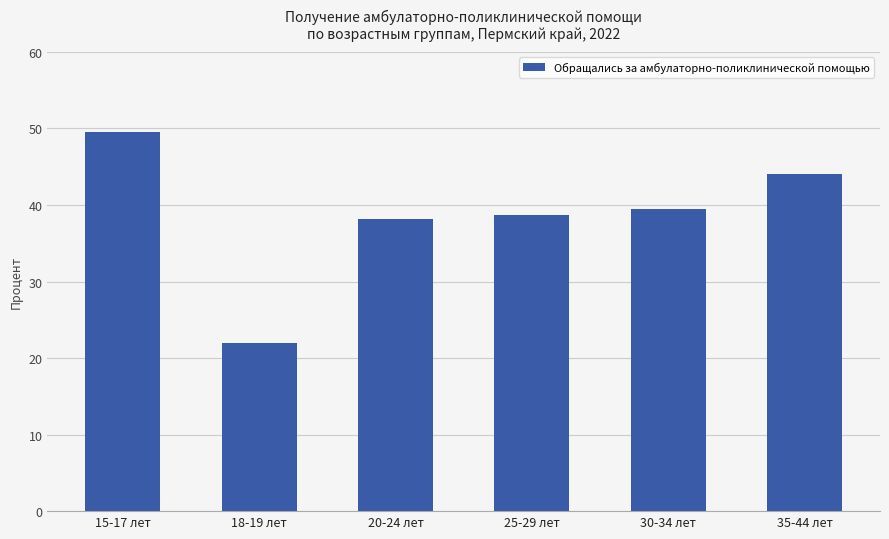

What is the ratio of the value at 18-19 лет to the value at 30-34 лет?

0.6